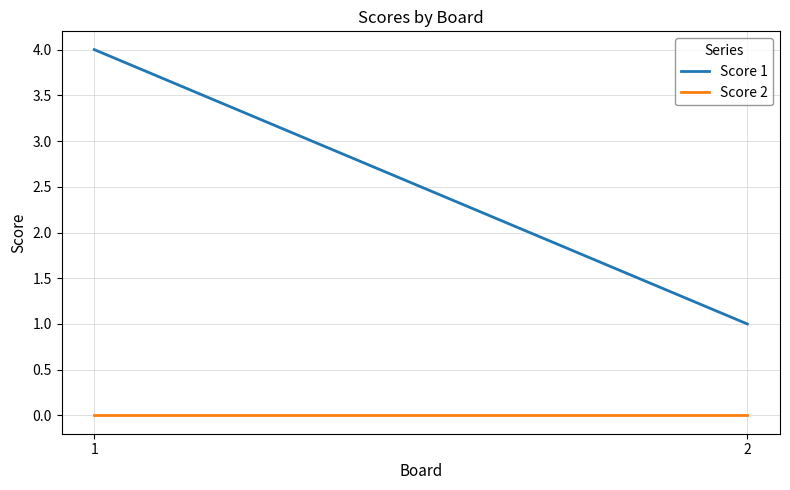

What is the difference between the highest and lowest values at 1?

4